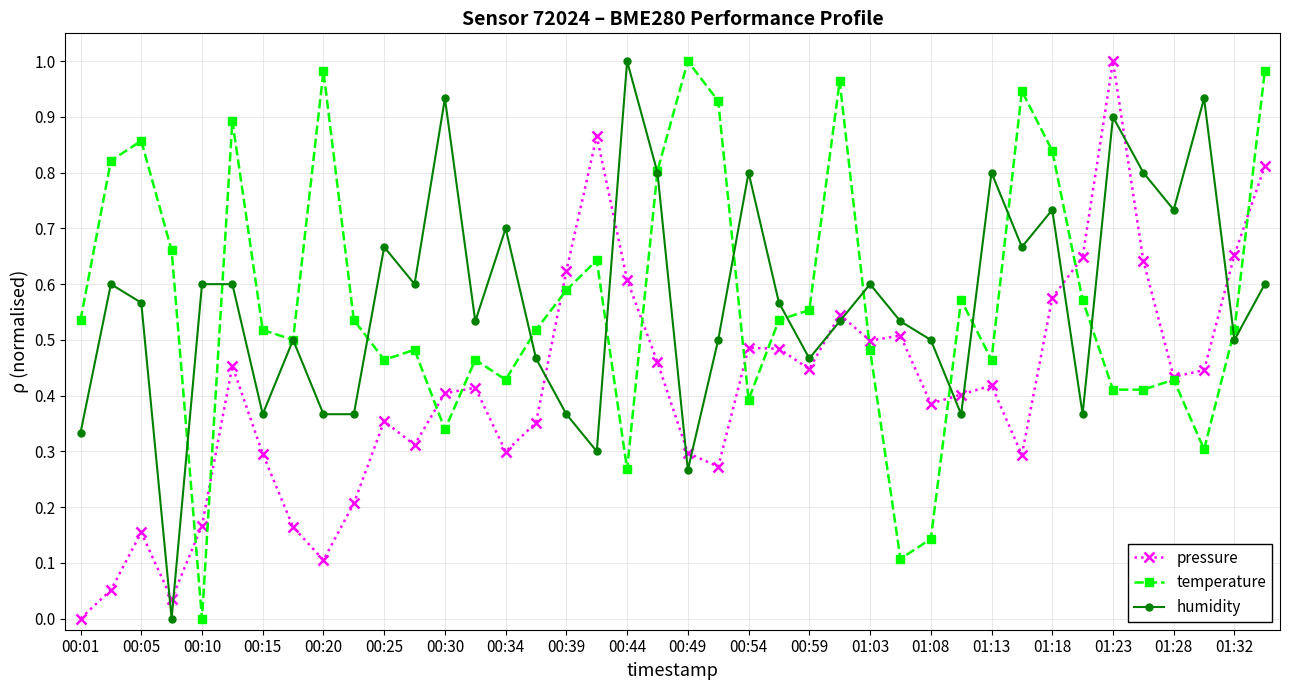

True or false: humidity and pressure intersect in this chart.

True